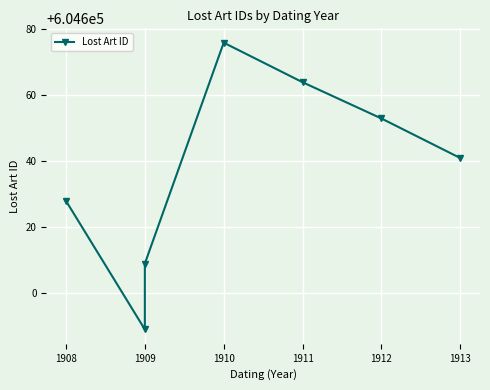

How many lines are shown in the chart?

1